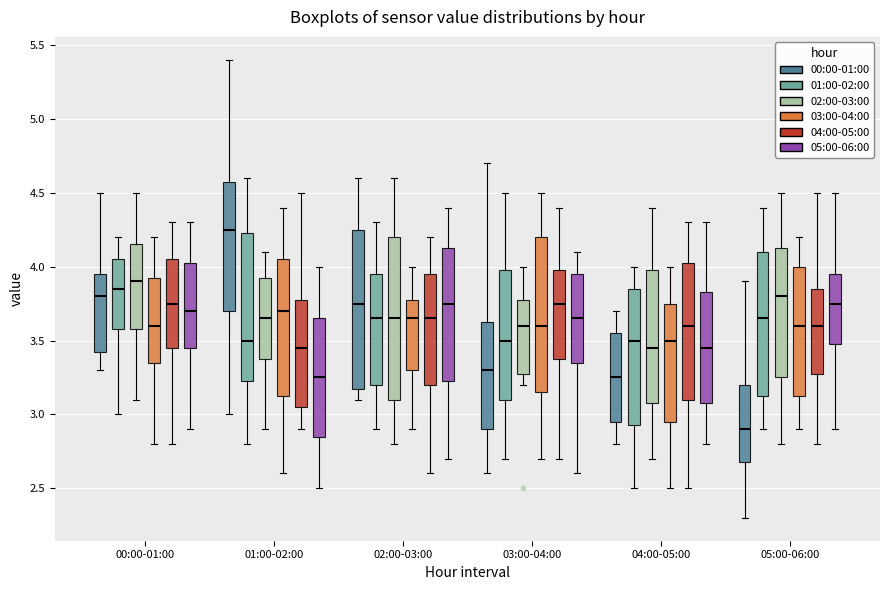

Where is the upper edge of the box for 02:00-03:00 (02:00-03:00) on the y-axis? The values are not printed on the chart, so give them approximately, as read against the axis.

4.20